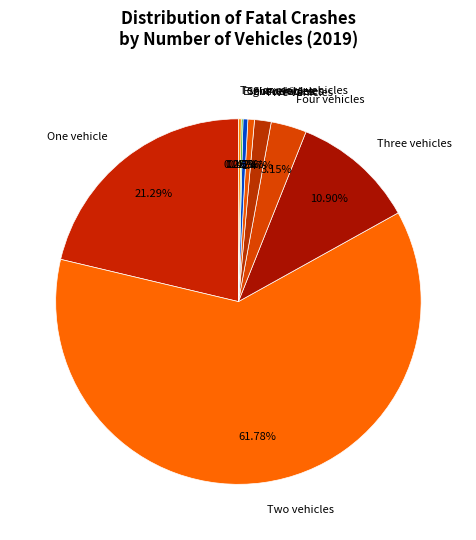

Which slice represents more than half of the pie?

Two vehicles